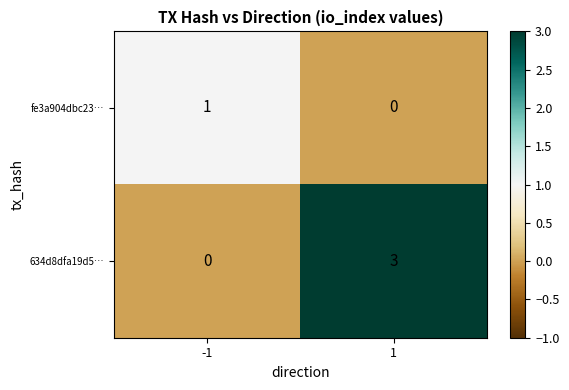

Which series has the largest range (max minus min)?

634d8dfa19d5…